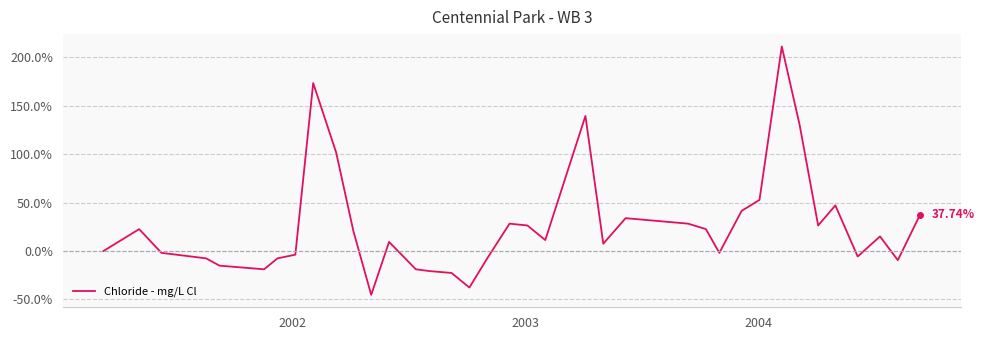

What is the difference between the maximum and minimum values?

256.6